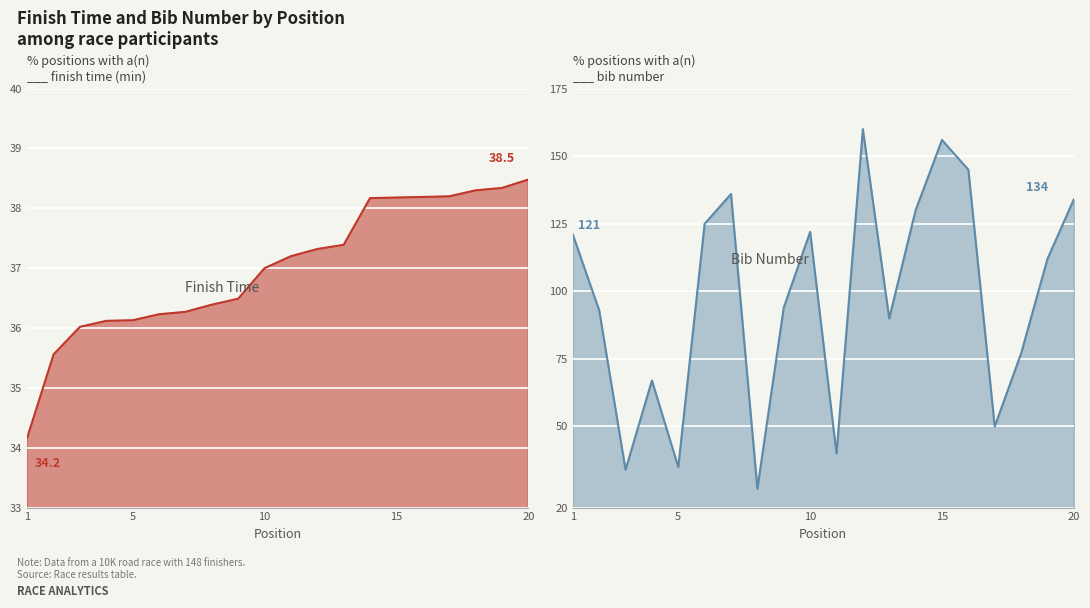

What is the value of the Number point at the 16th from the left?

145.0